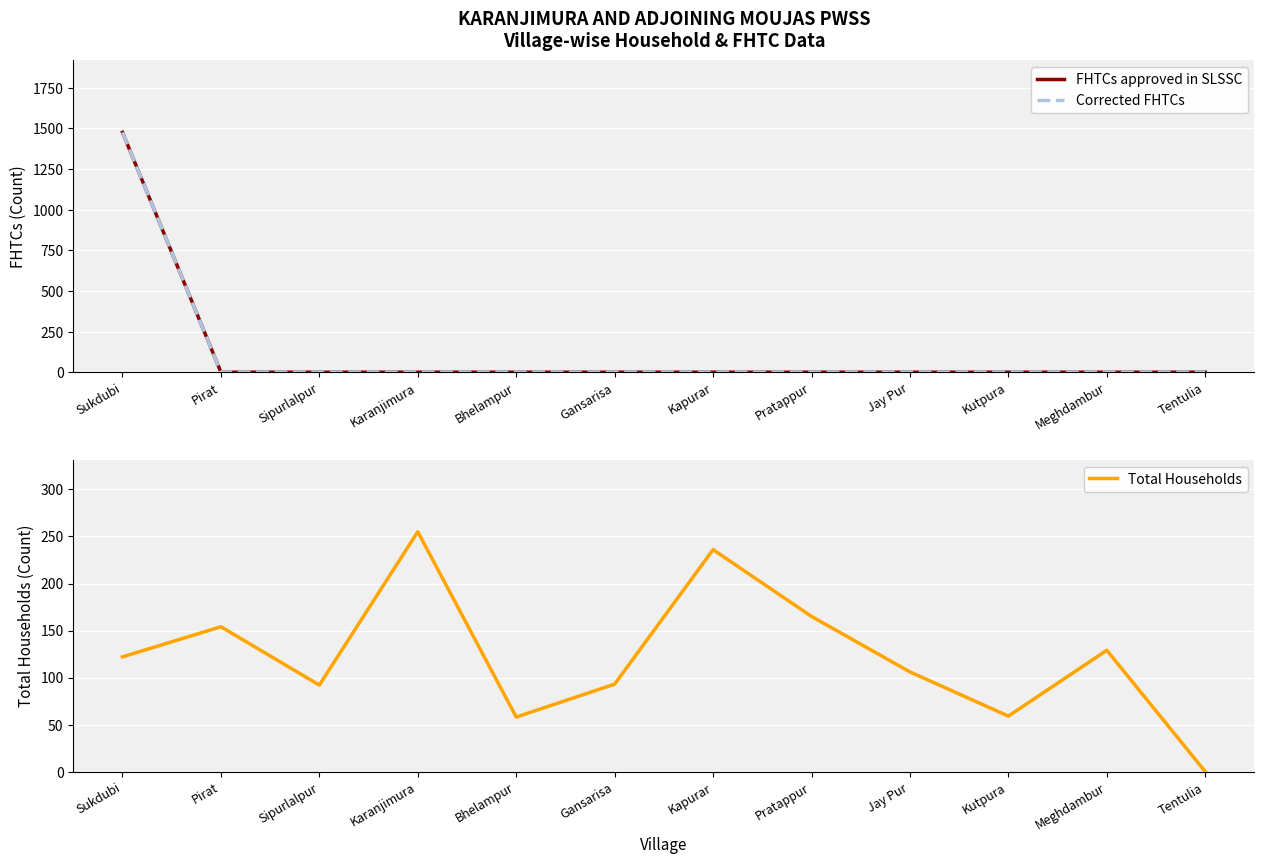

Reading right to left, list all the values displayed in this chart.

FHTCs approved in SLSSC: Tentulia=0	Meghdambur=0	Kutpura=0	Jay Pur=0	Pratappur=0	Kapurar=0	Gansarisa=0	Bhelampur=0	Karanjimura=0	Sipurlalpur=0	Pirat=0	Sukdubi=1476
Corrected FHTCs: Tentulia=0	Meghdambur=0	Kutpura=0	Jay Pur=0	Pratappur=0	Kapurar=0	Gansarisa=0	Bhelampur=0	Karanjimura=0	Sipurlalpur=0	Pirat=0	Sukdubi=1476
Total Households: Tentulia=0	Meghdambur=129	Kutpura=59	Jay Pur=106	Pratappur=165	Kapurar=236	Gansarisa=93	Bhelampur=58	Karanjimura=255	Sipurlalpur=92	Pirat=154	Sukdubi=122